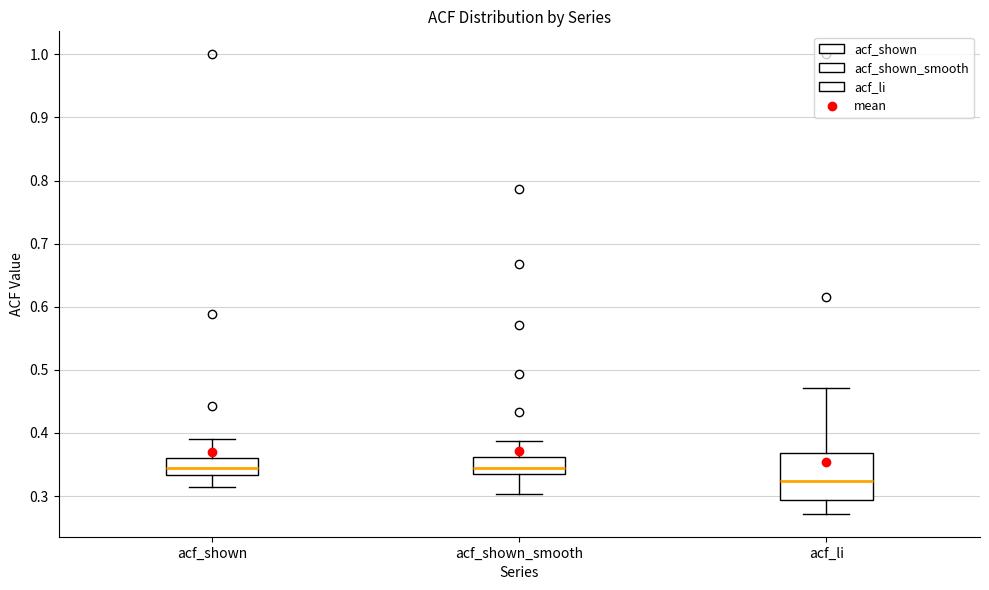

Which box is the tallest, from its lower edge to its upper edge?

acf_li